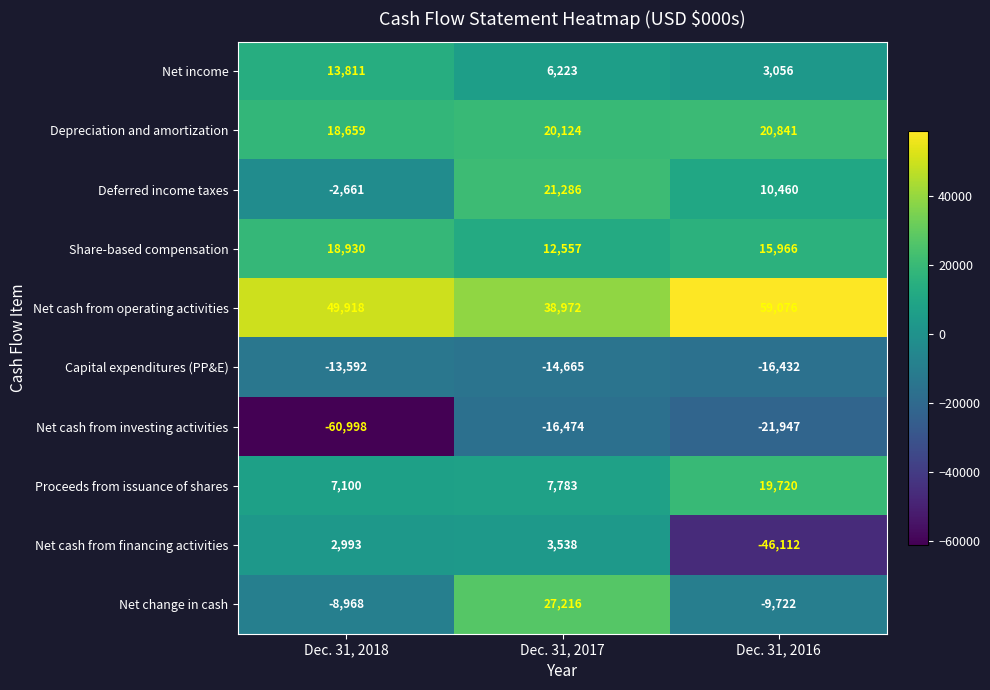

What is the total value across all series at Dec. 31, 2018?

25192